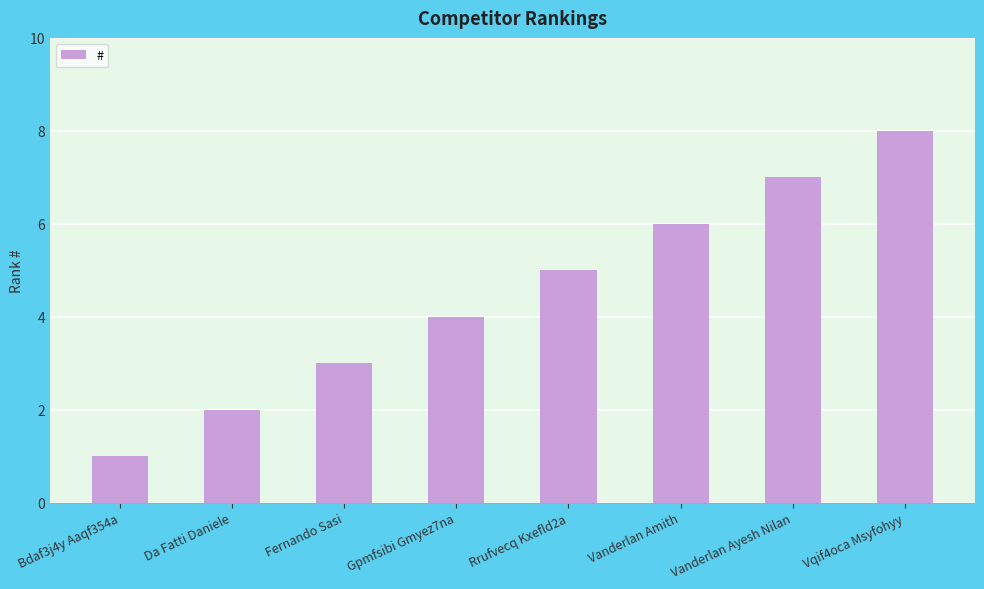

List the labels in order of value, largest first.

Vqif4oca Msyfohyy, Vanderlan Ayesh Nilan, Vanderlan Amith, Rrufvecq Kxefld2a, Gpmfsibi Gmyez7na, Fernando Sasi, Da Fatti Daniele, Bdaf3j4y Aaqf354a